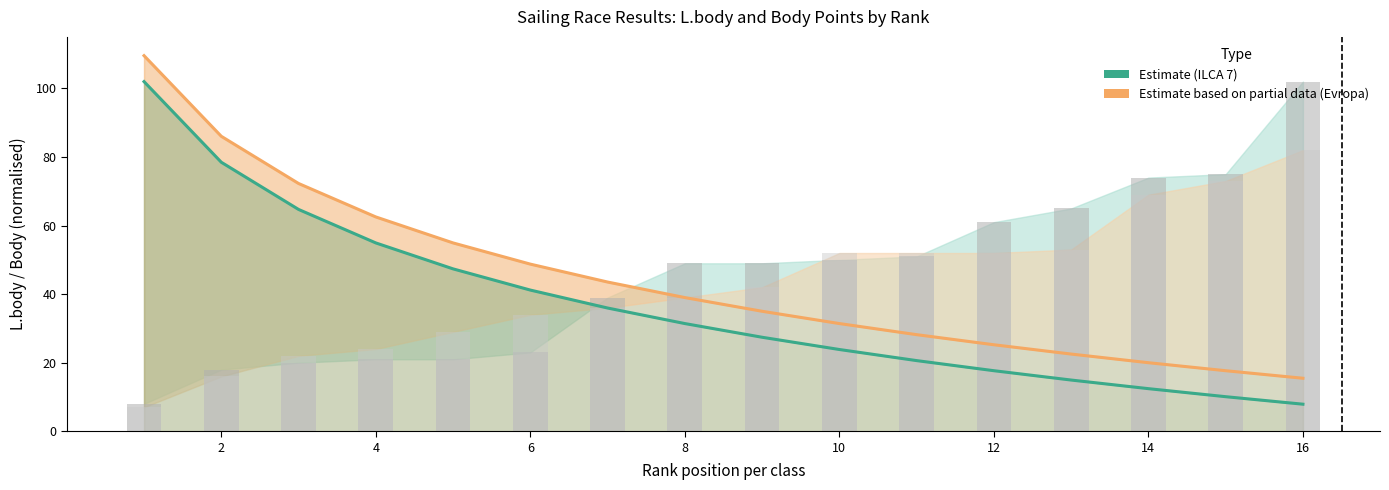

How many categories are shown in the chart?

16